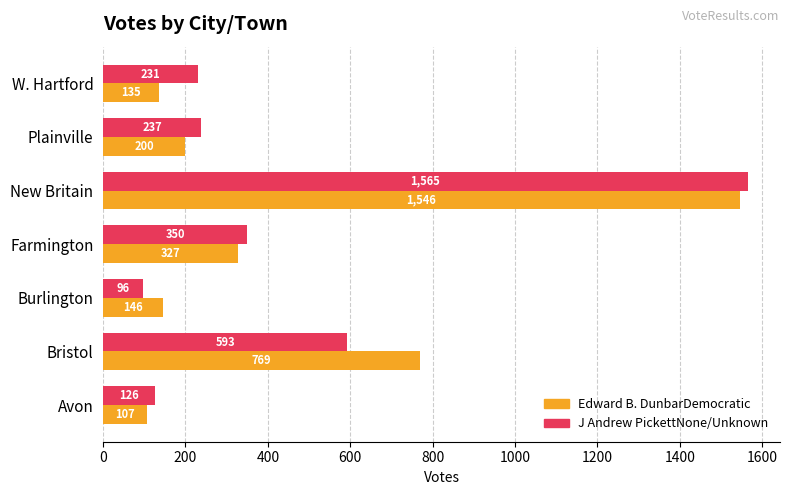

What is the spread (max minus min) of values at Farmington?

23